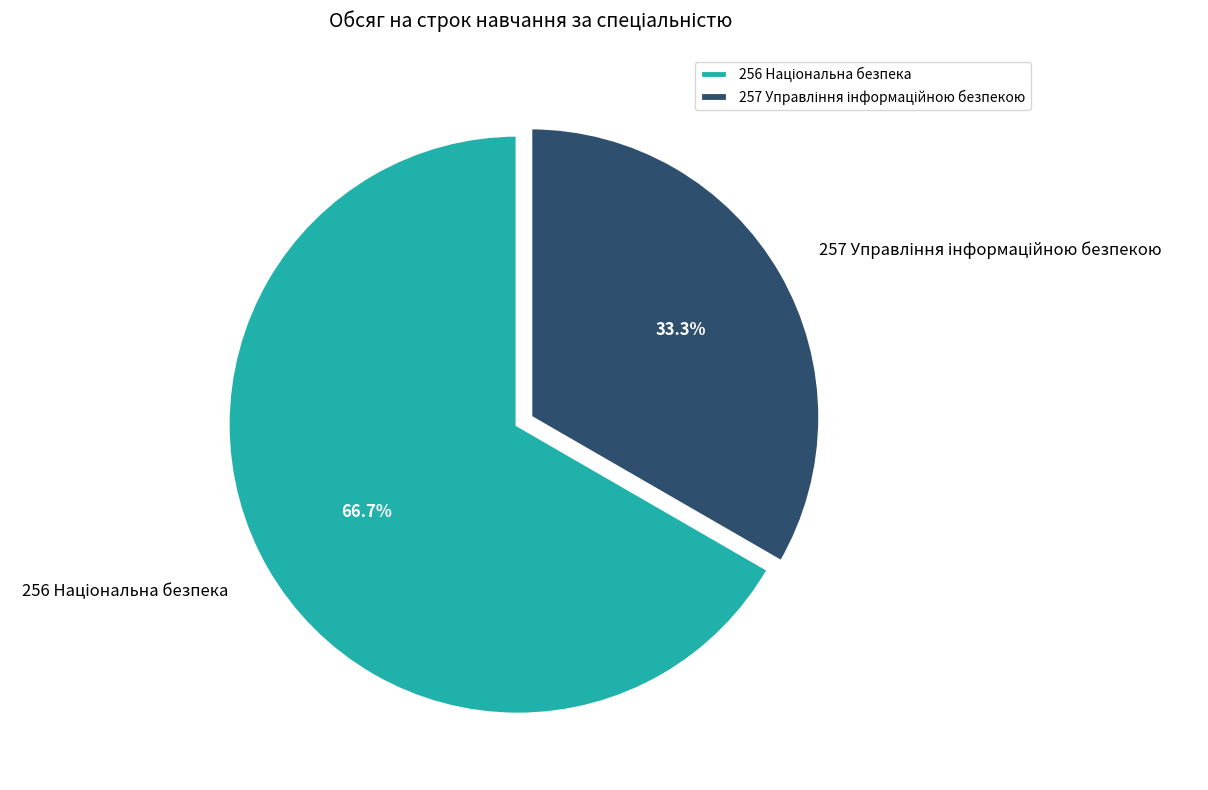

Does any single category account for the majority?

Yes